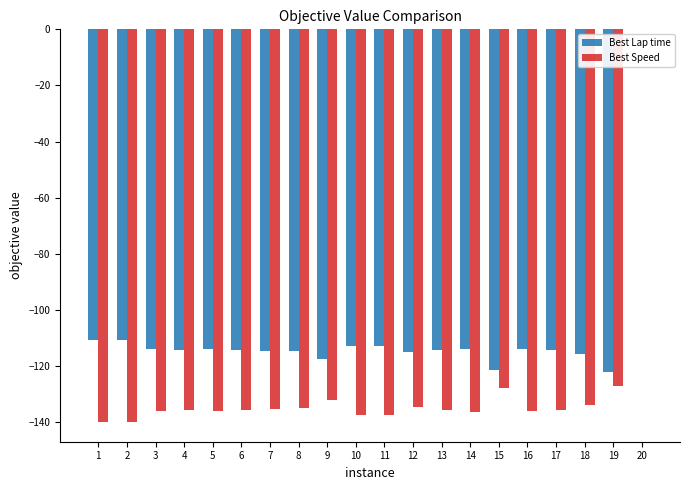

True or false: Best Lap time has a value of -121.4 at 15.

True